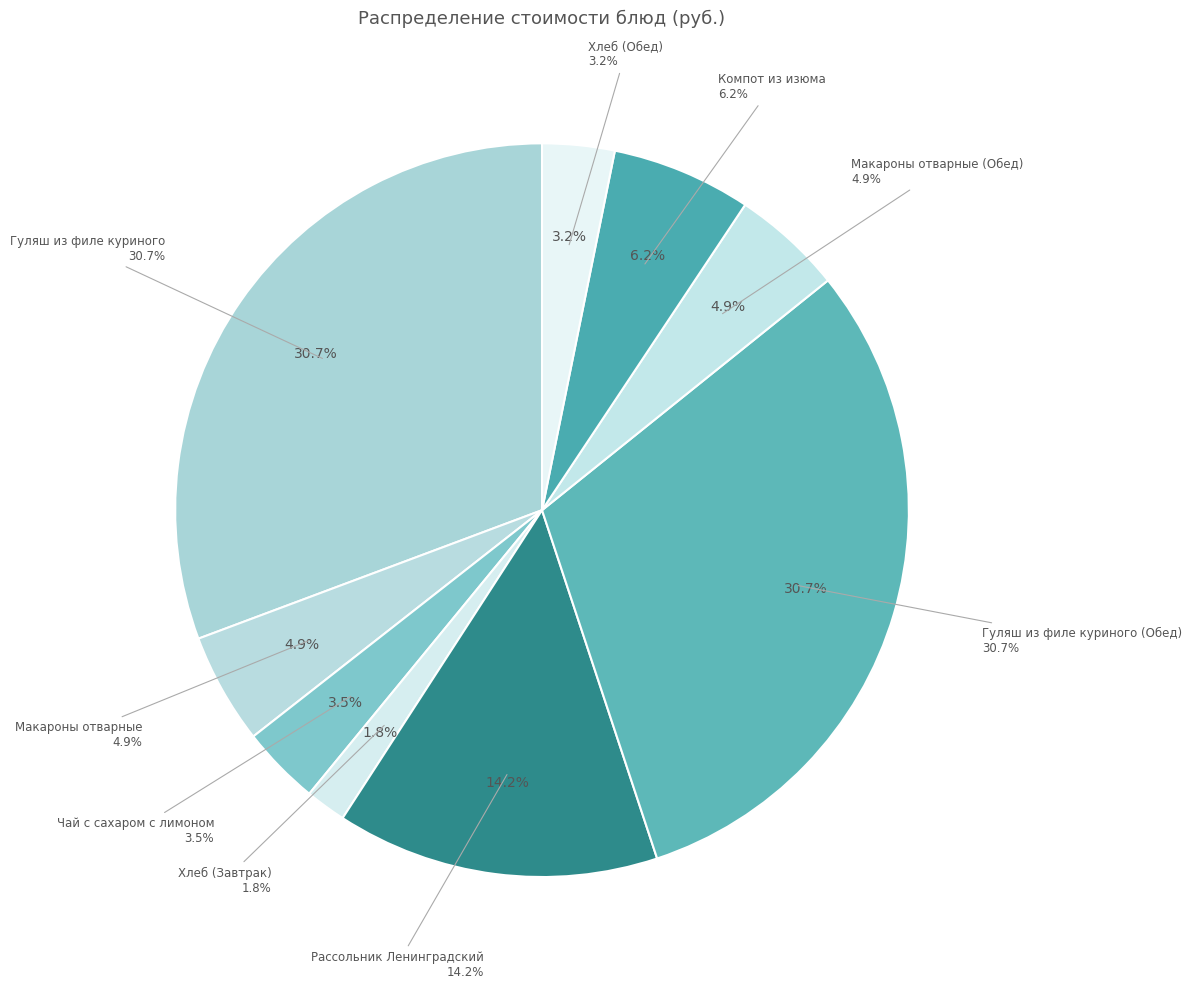

What percentage is the Хлеб (Завтрак) slice, to the nearest percent?

2%